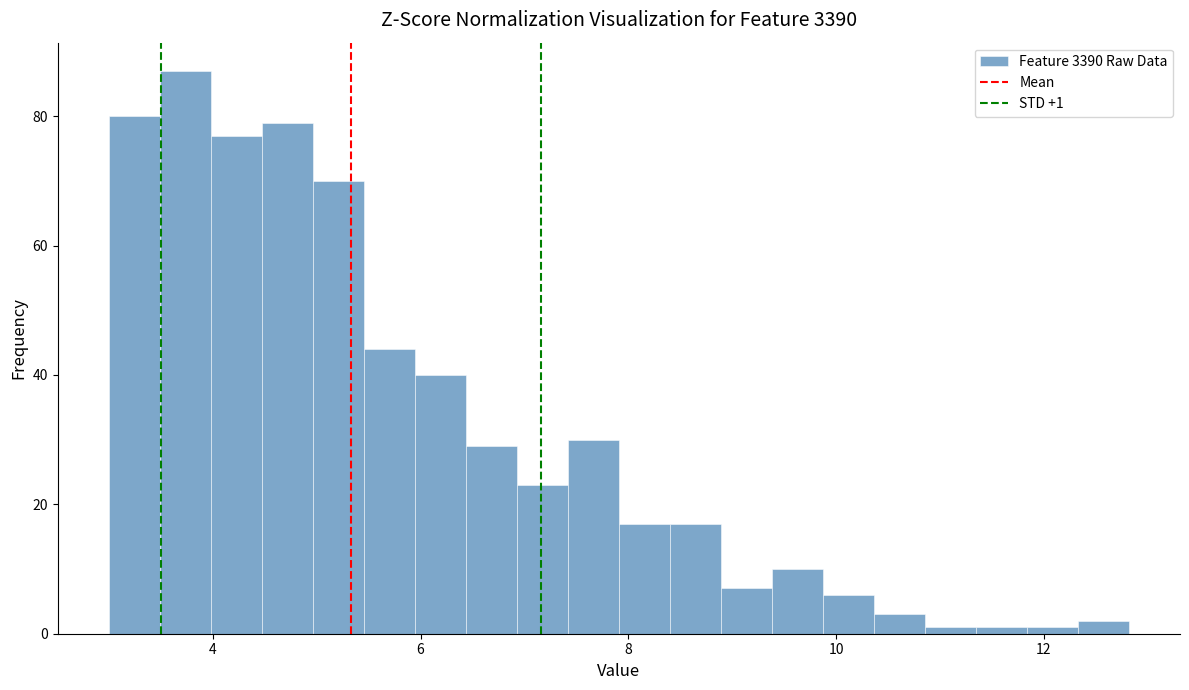

Around what value on the x-axis is the tallest bar? Give the approximate position of its centre, as read against the axis.

3.8